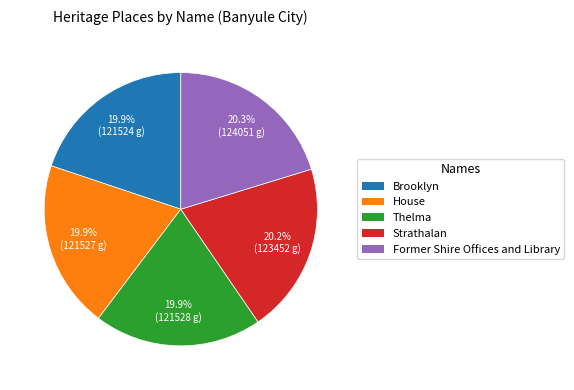

Does Former Shire Offices and Library account for over 50% of the chart?

No